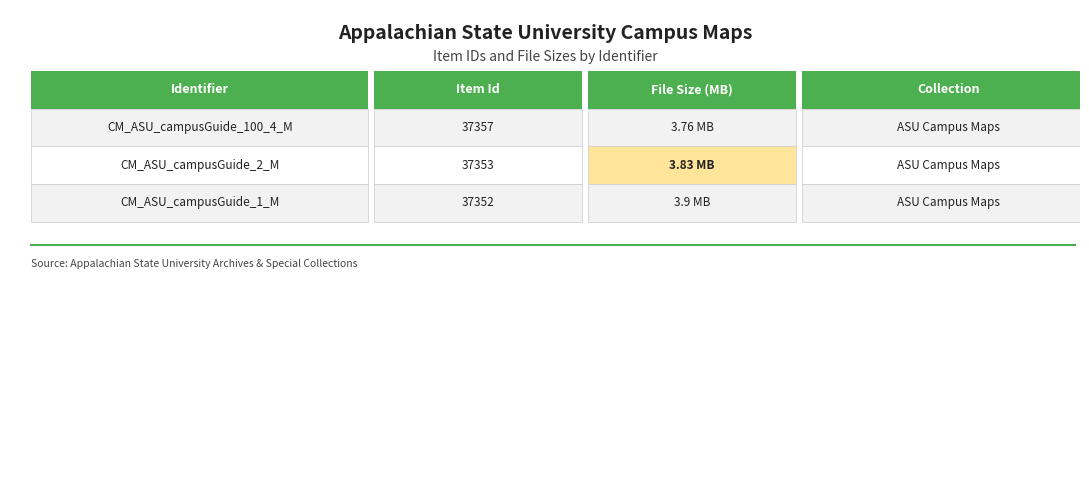

List the labels in order of value, largest first.

CM_ASU_campusGuide_100_4_M, CM_ASU_campusGuide_2_M, CM_ASU_campusGuide_1_M